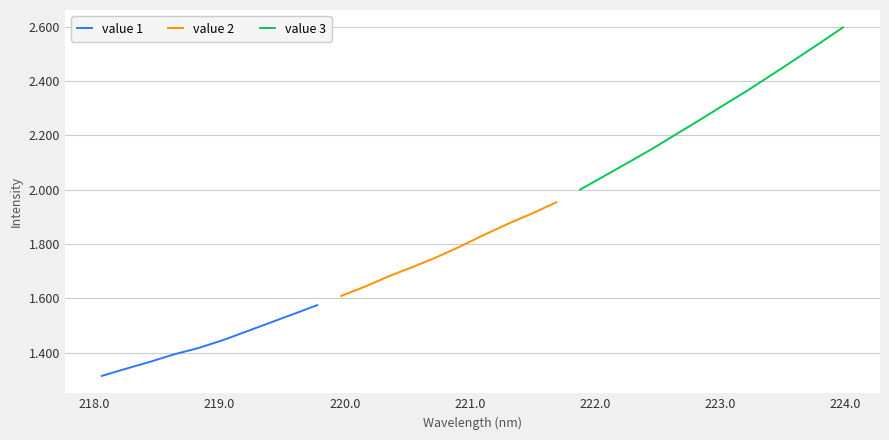

What is the change in value from 221.8812 to 223.408?

+421.6